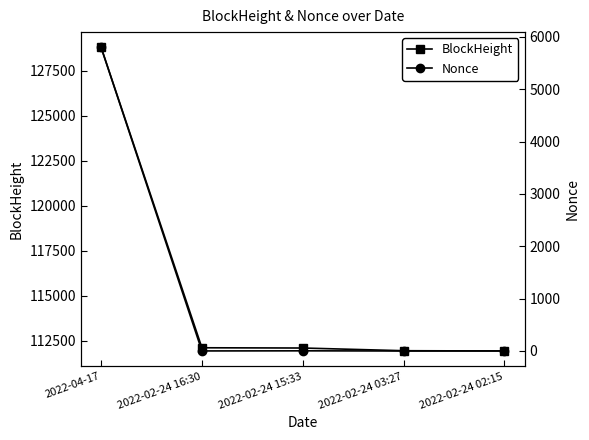

Does the chart display data point markers on the line(s)?

Yes